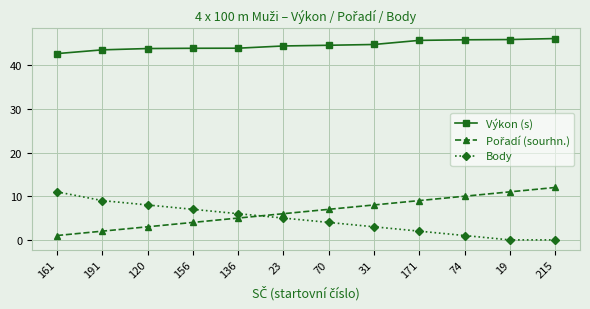

At how many categories does at least one series exceed 13?

12